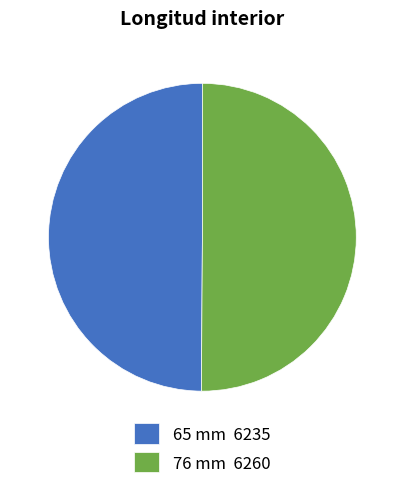

What is the ratio of the value at 65 mm 6235 to the value at 76 mm 6260?

1.0